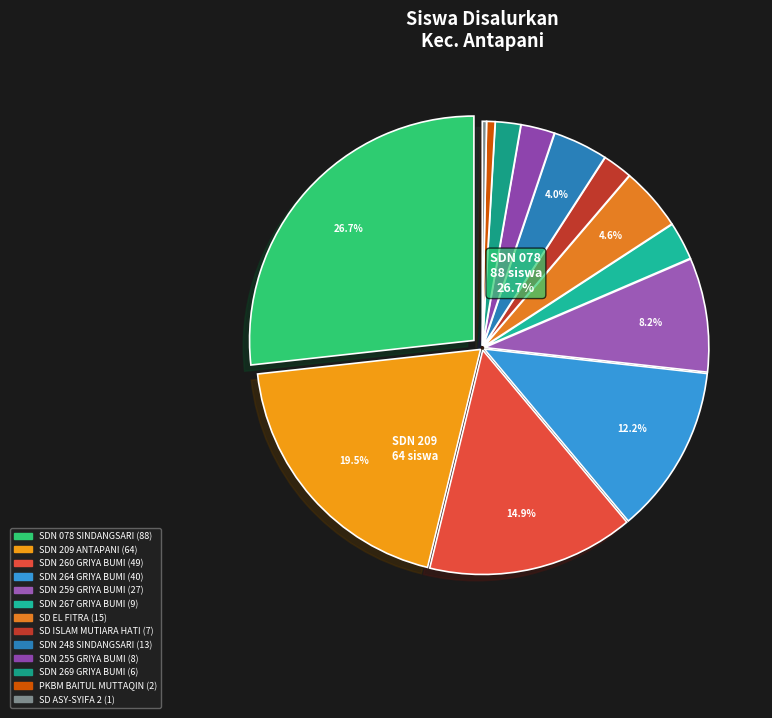

Does any single category account for the majority?

No